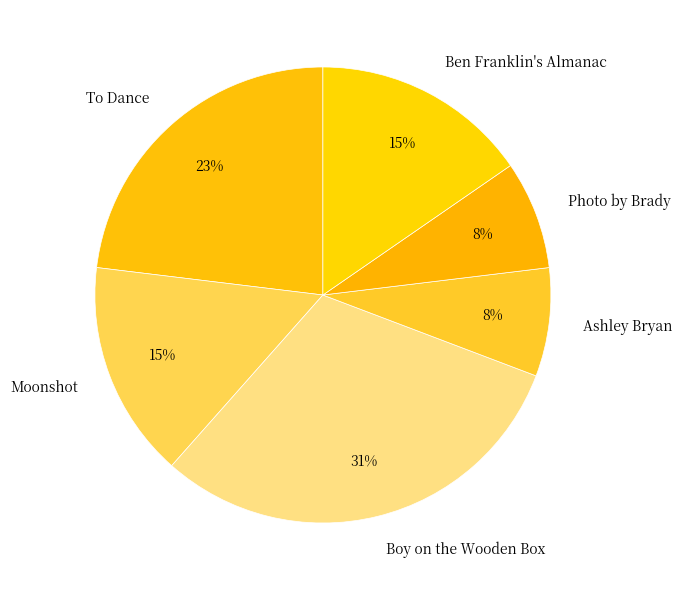

Count the number of slices in the pie.

6